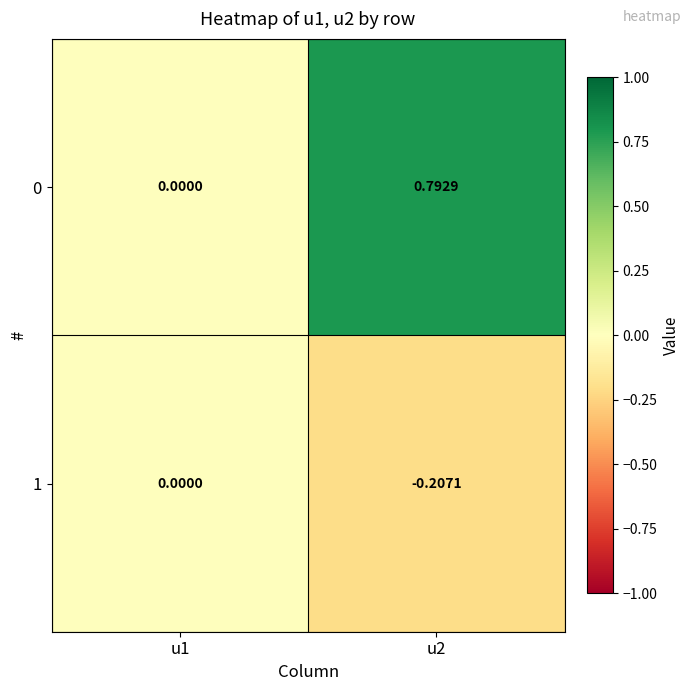

Rank the series at u1 from highest to lowest value.

0, 1